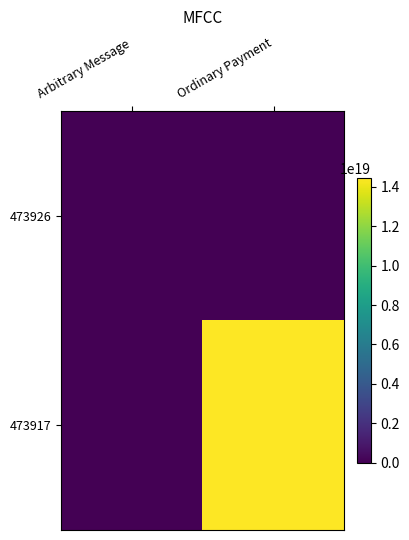

At which category is the sum across all series the highest?

Ordinary Payment